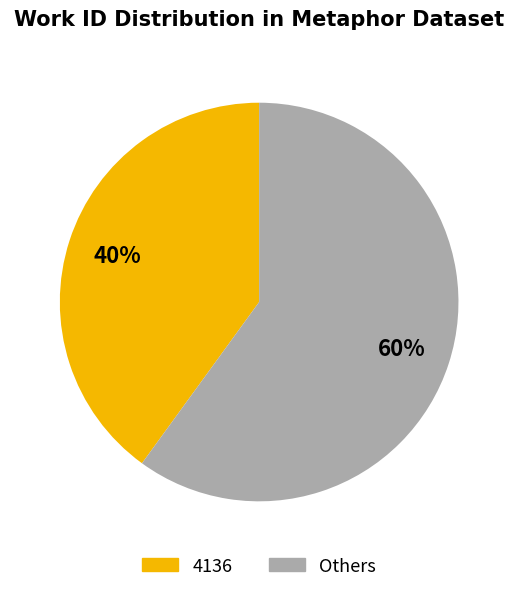

Is it true that Others is 60% of the pie?

True